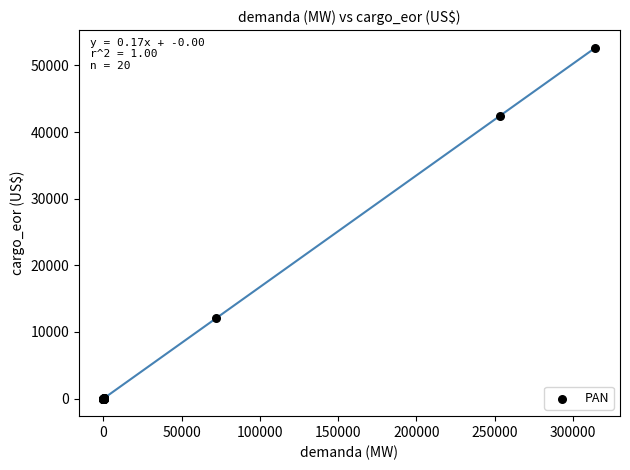

What Y value in the scatter plot is closest to 26326?

12076.9